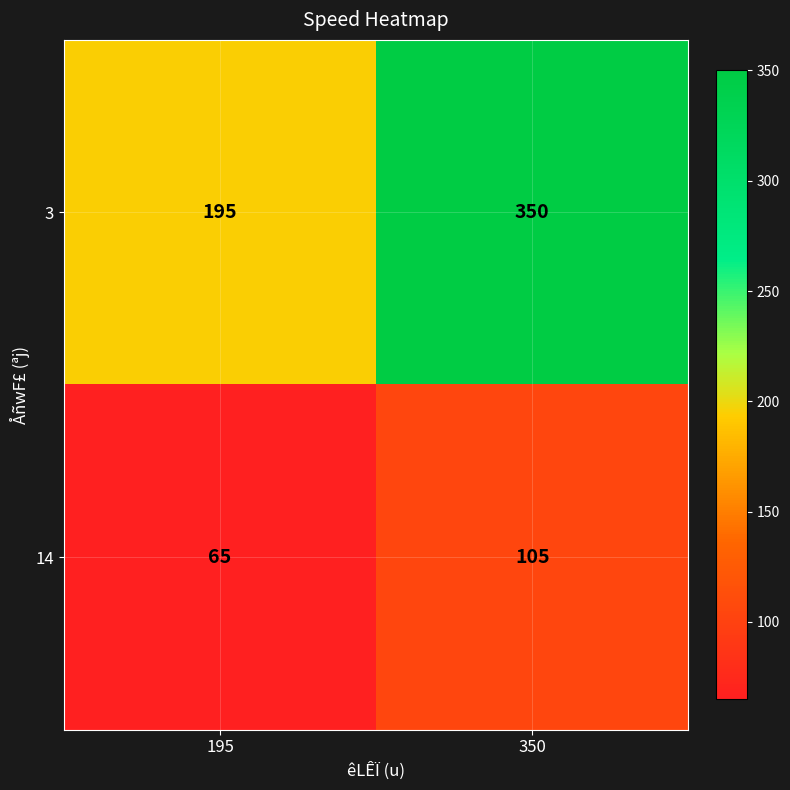

How many distinct data groups are displayed?

2